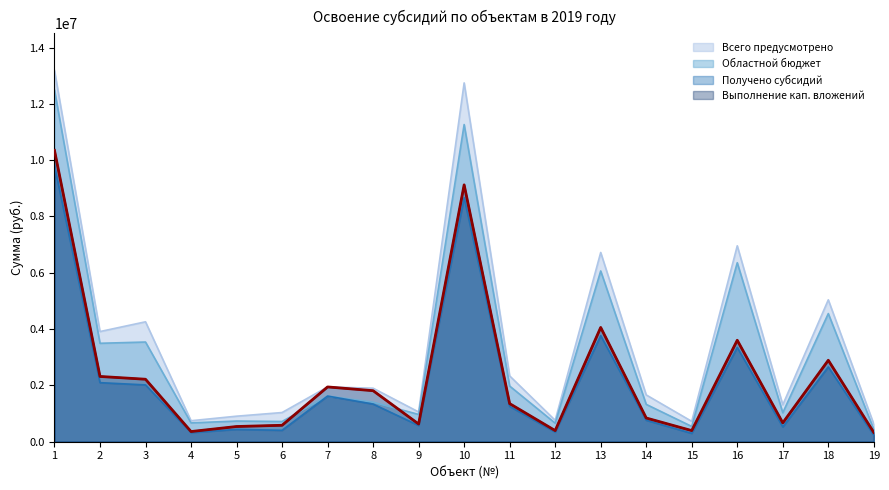

Is the value of Всего предусмотрено at 17 greater than the value of Получено субсидий at 19?

Yes